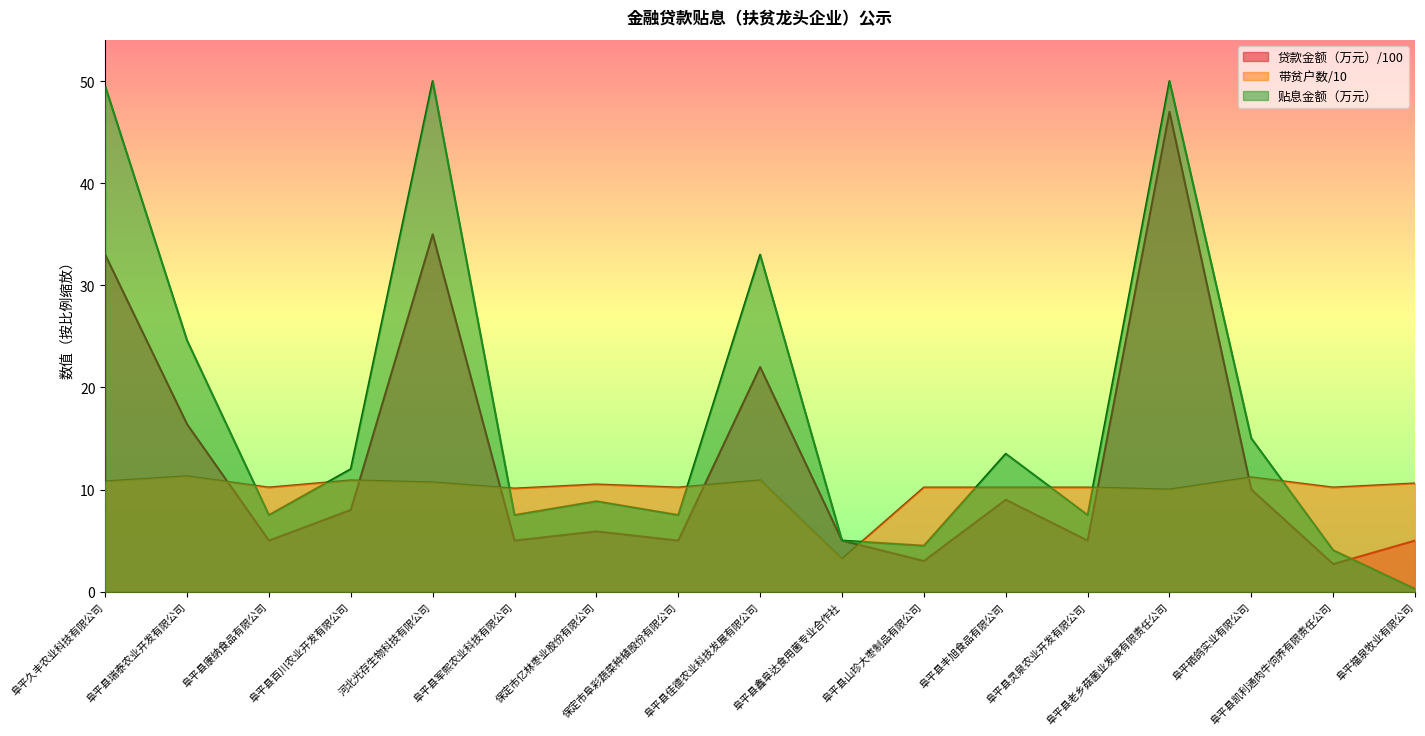

True or false: 带贫户数 and 贷款金额（万元） intersect in this chart.

True